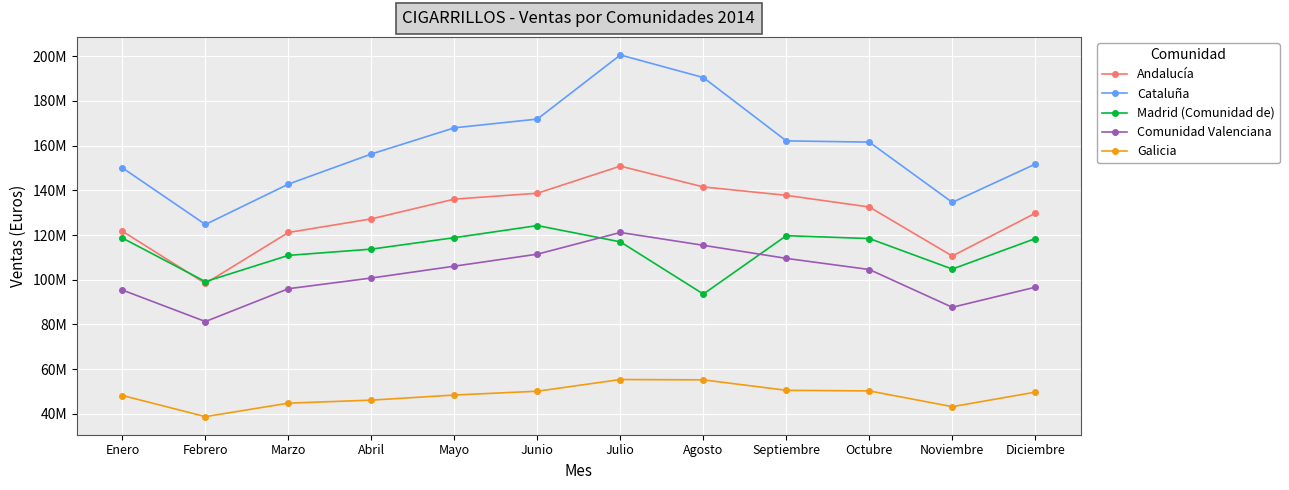

At which label does Cataluña reach its minimum?

Febrero